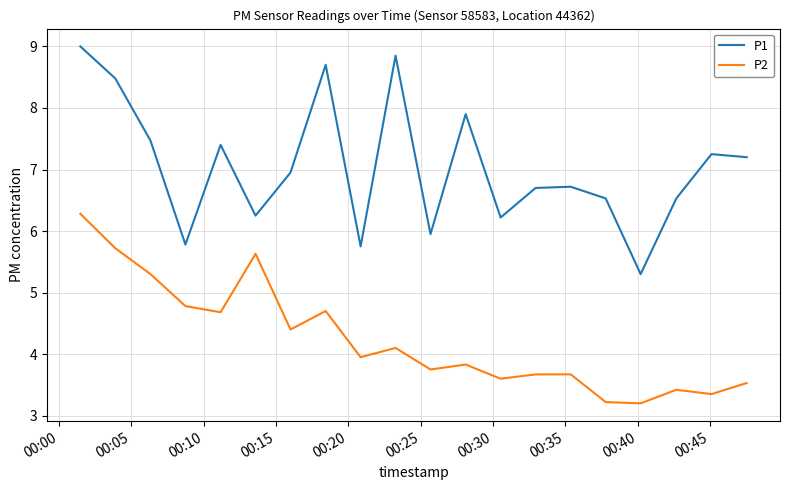

Which series has the largest total across all categories?

P1